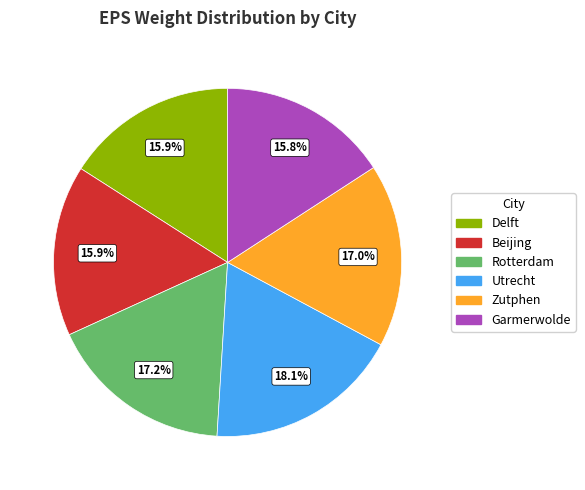

To the nearest percent, what is the combined percentage of Rotterdam and Garmerwolde?

33%